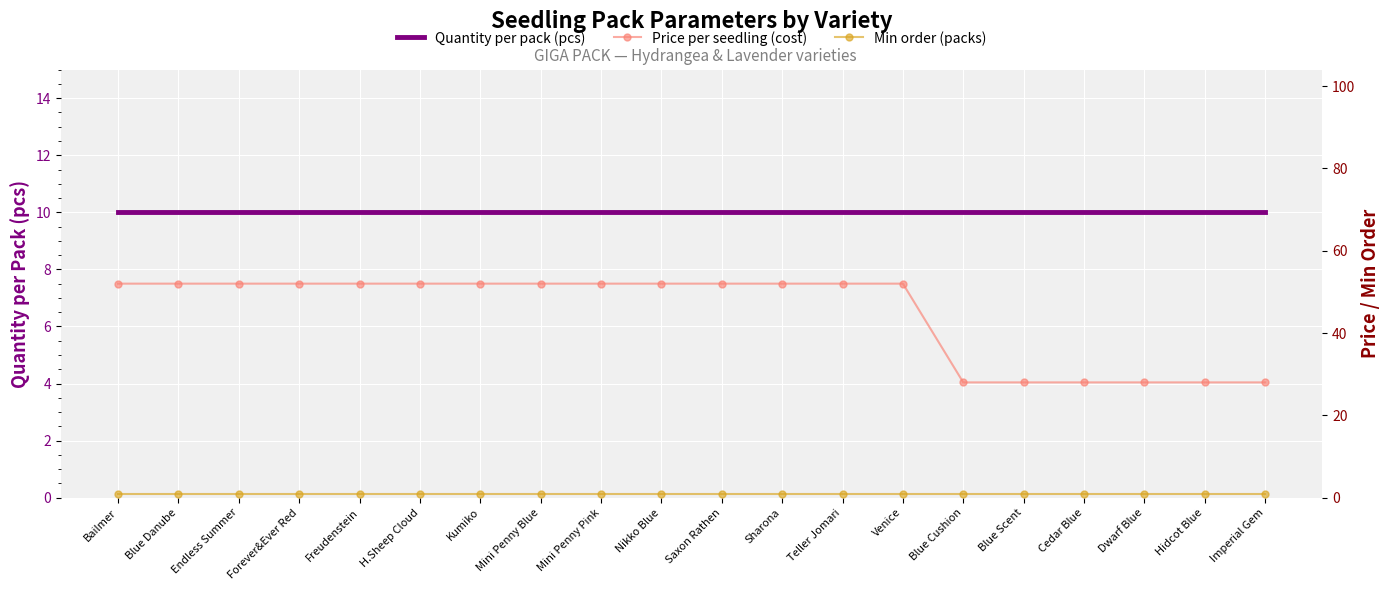

At which label is Price per seedling (cost) closest to 40?

Bailmer